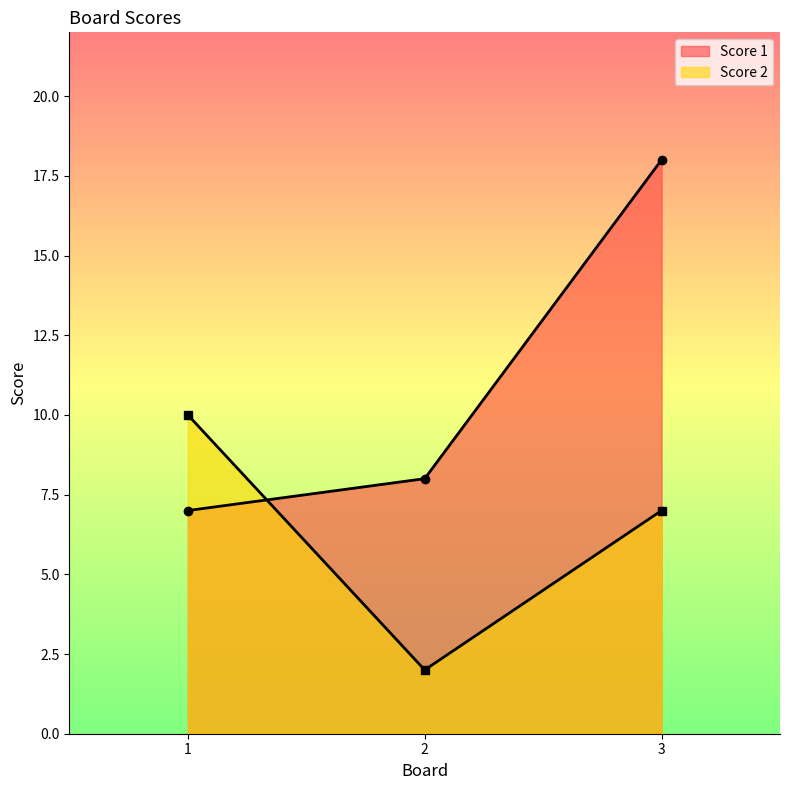

Where is Score 1 nearest to the value 12?

2